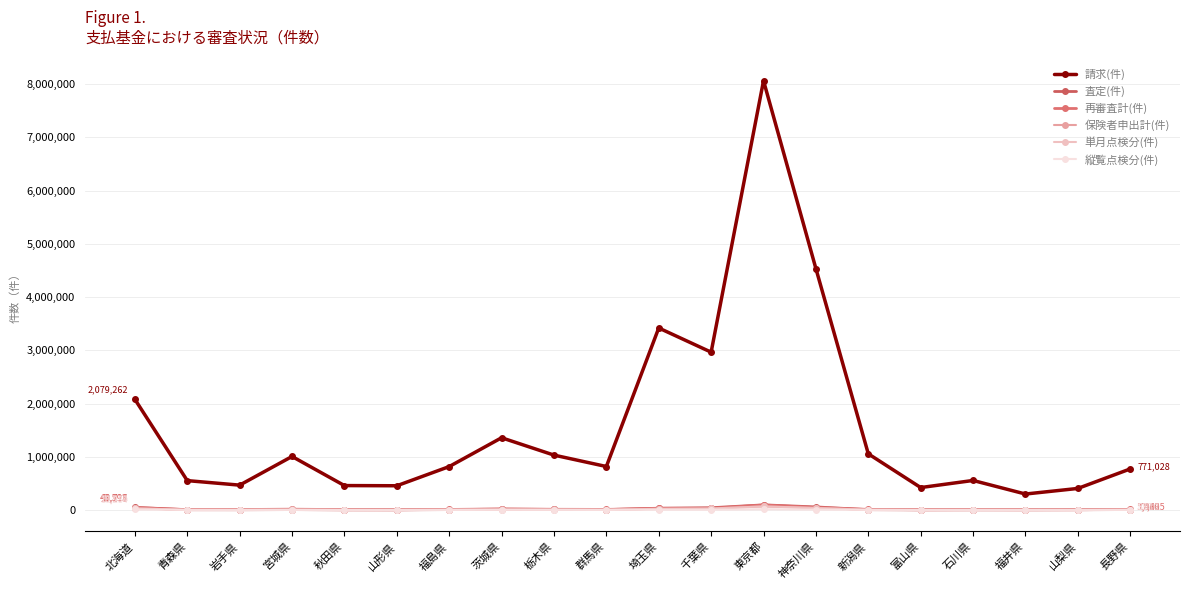

Which label corresponds to the largest value in the chart?

東京都